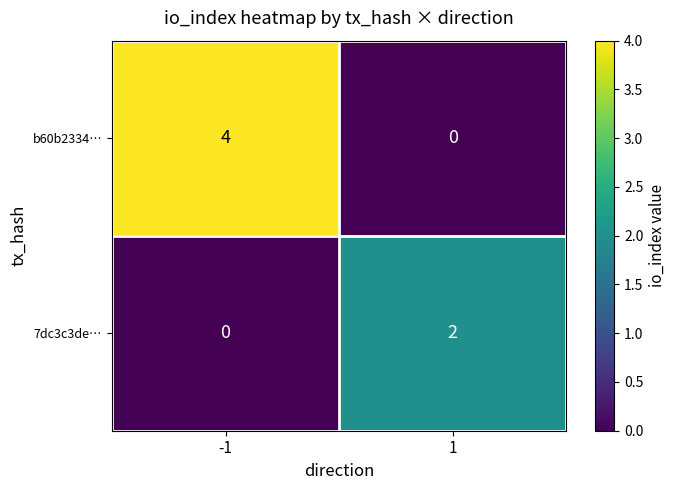

Which series has the largest total across all categories?

b60b2334…